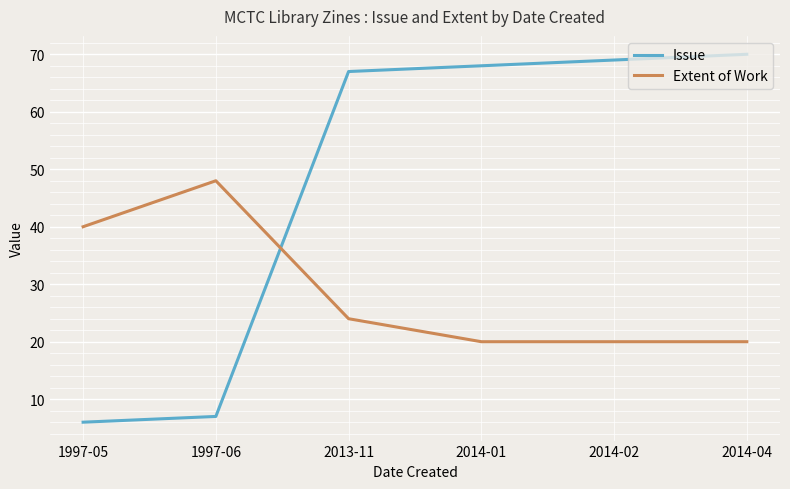

How many times do Extent of Work and Issue cross each other?

1